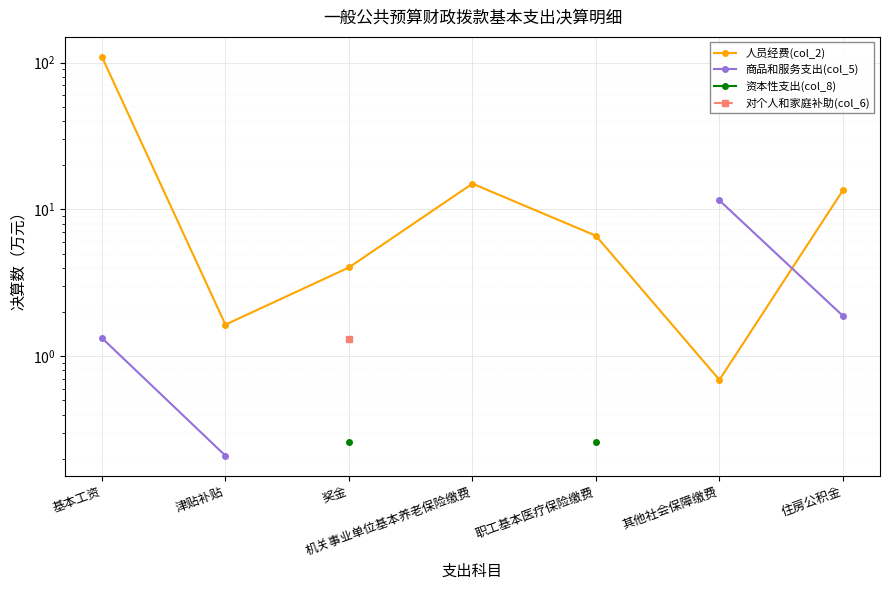

True or false: 资本性支出(col_8) has more than 2 interior local peaks.

False